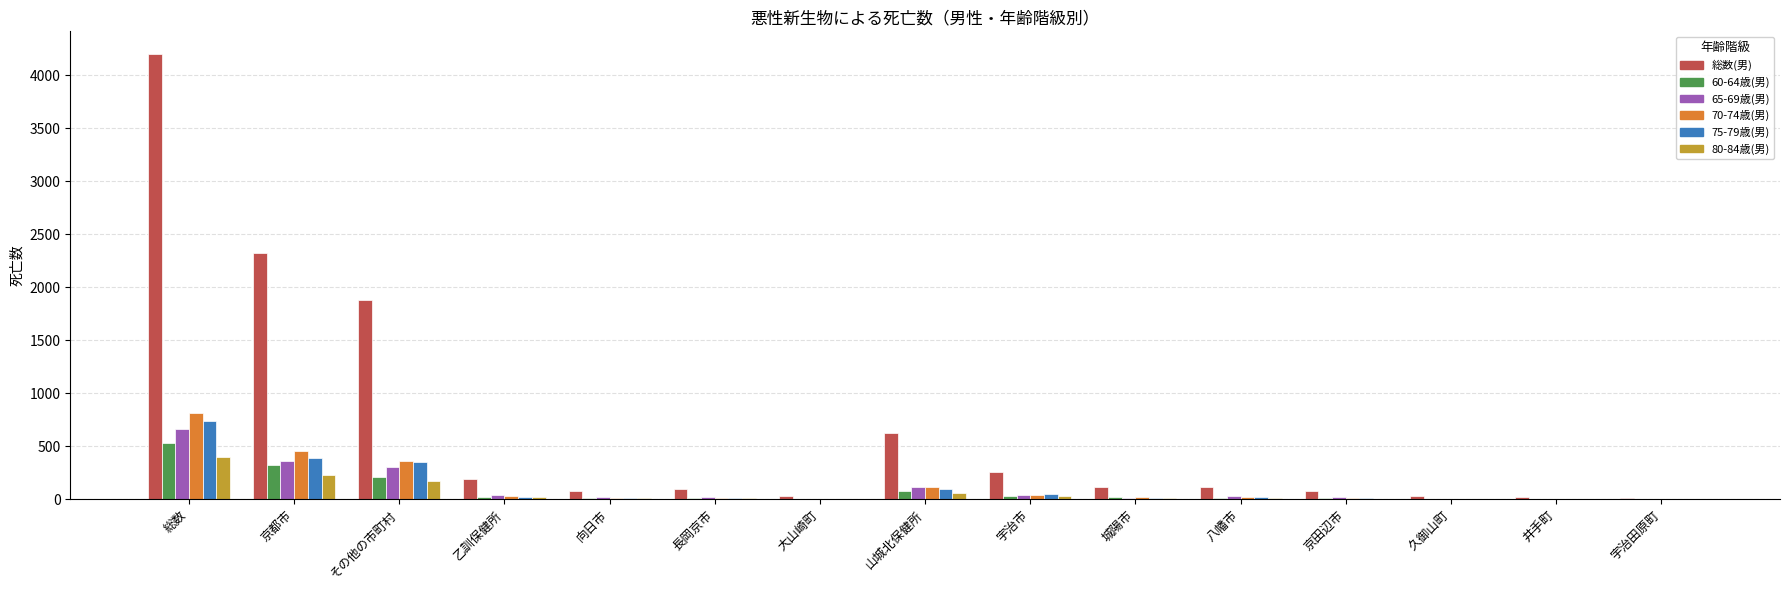

Count the number of categories in the chart.

15